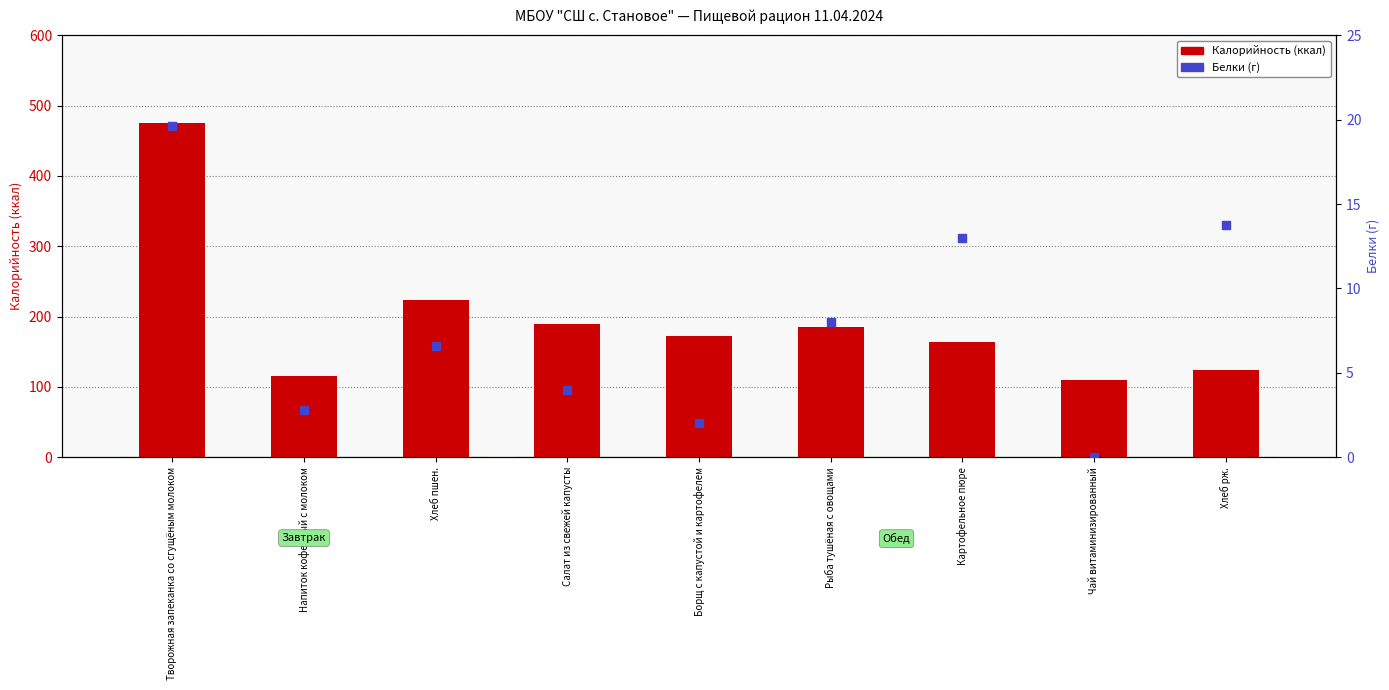

Is the value of Калорийность at Рыба тушёная с овощами greater than the value of Белки at Творожная запеканка со сгущёным молоком?

Yes